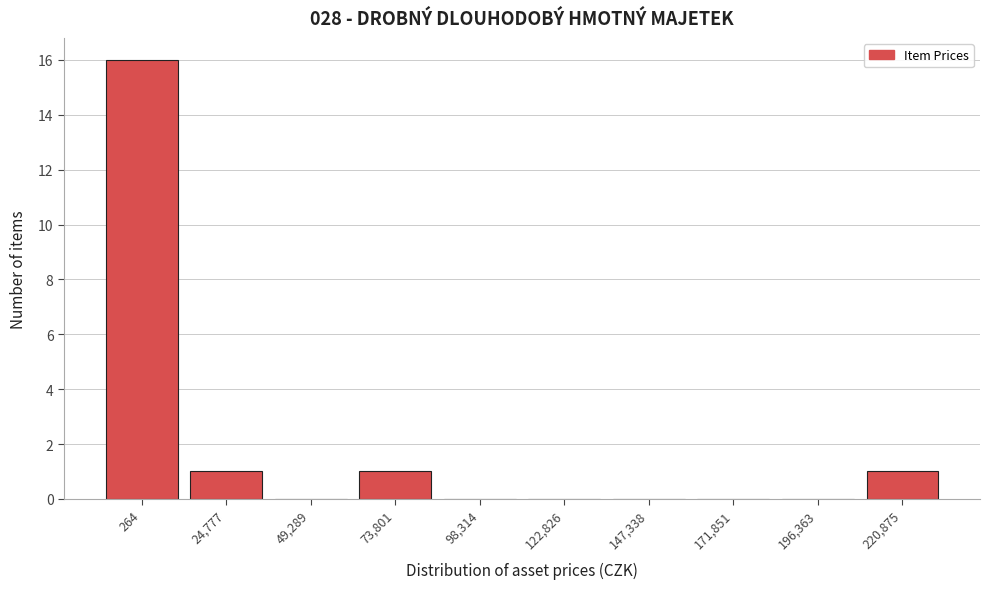

Reading right to left, list all the values displayed in this chart.

220,875=1	196,363=0	171,851=0	147,338=0	122,826=0	98,314=0	73,801=1	49,289=0	24,777=1	264=16